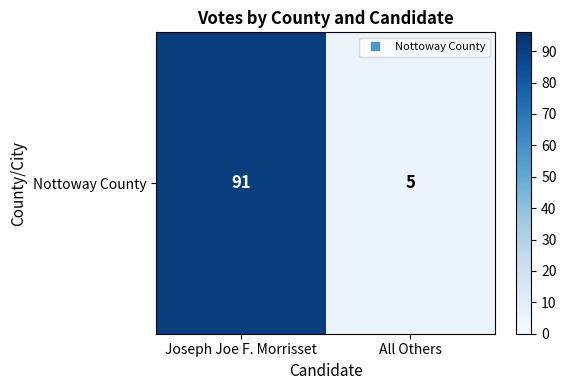

What is the average value?

48